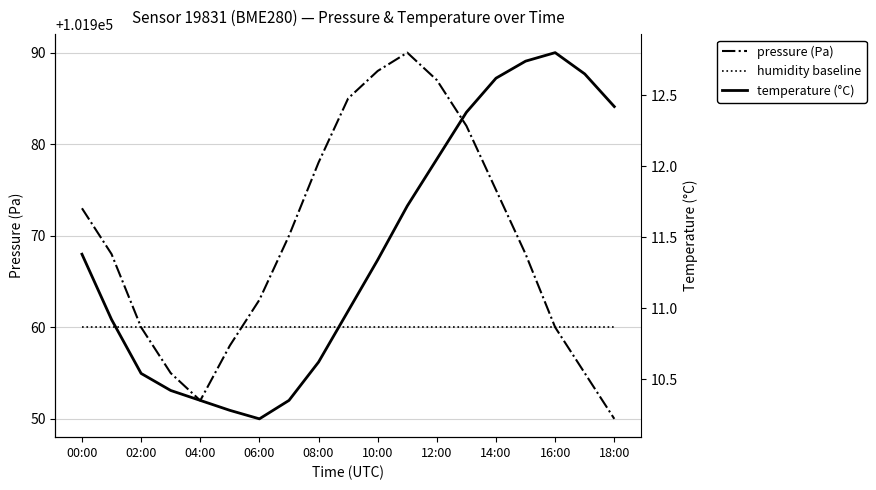

Reading right to left, extract all data points from this chart.

pressure (Pa): 101950.0	101955.0	101960.0	101968.0	101975.0	101982.0	101987.0	101990.0	101988.0	101985.0	101978.0	101970.0	101963.0	101958.0	101952.0	101955.0	101960.0	101968.0	101973.0
humidity baseline: 101960.0	101960.0	101960.0	101960.0	101960.0	101960.0	101960.0	101960.0	101960.0	101960.0	101960.0	101960.0	101960.0	101960.0	101960.0	101960.0	101960.0	101960.0	101960.0
temperature (°C): 12.4	12.7	12.8	12.7	12.6	12.4	12.1	11.7	11.3	11.0	10.6	10.3	10.2	10.3	10.3	10.4	10.5	10.9	11.4